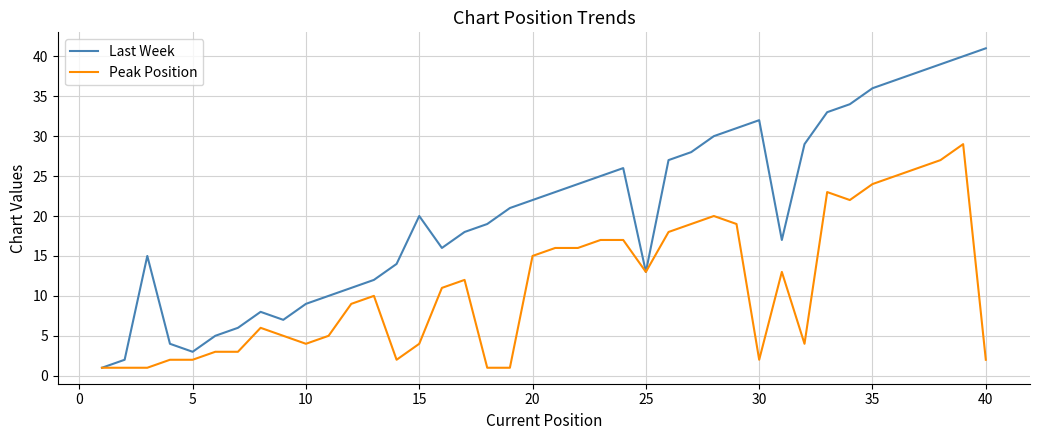

What is the difference between the maximum and second lowest values in the Last Week series?

39